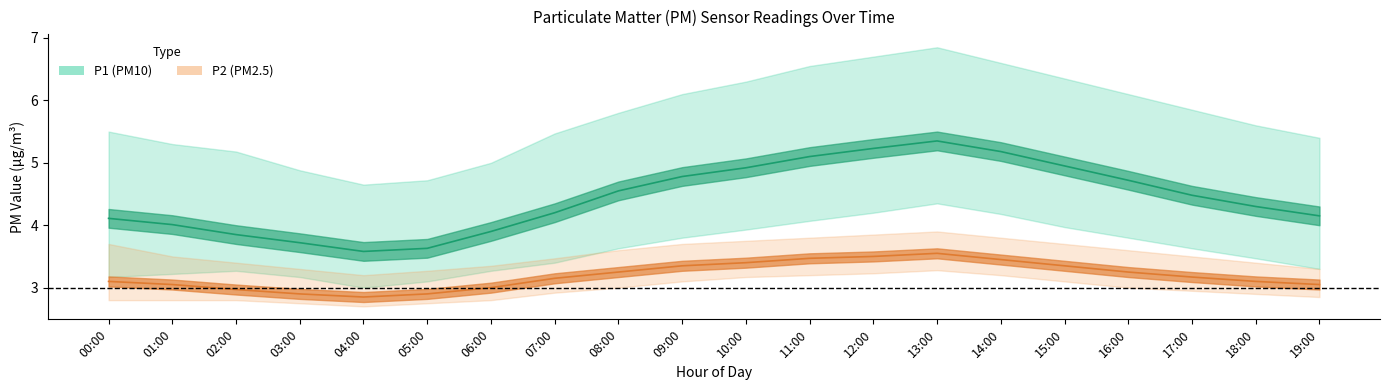

Which series has the widest spread of values?

P1_upper